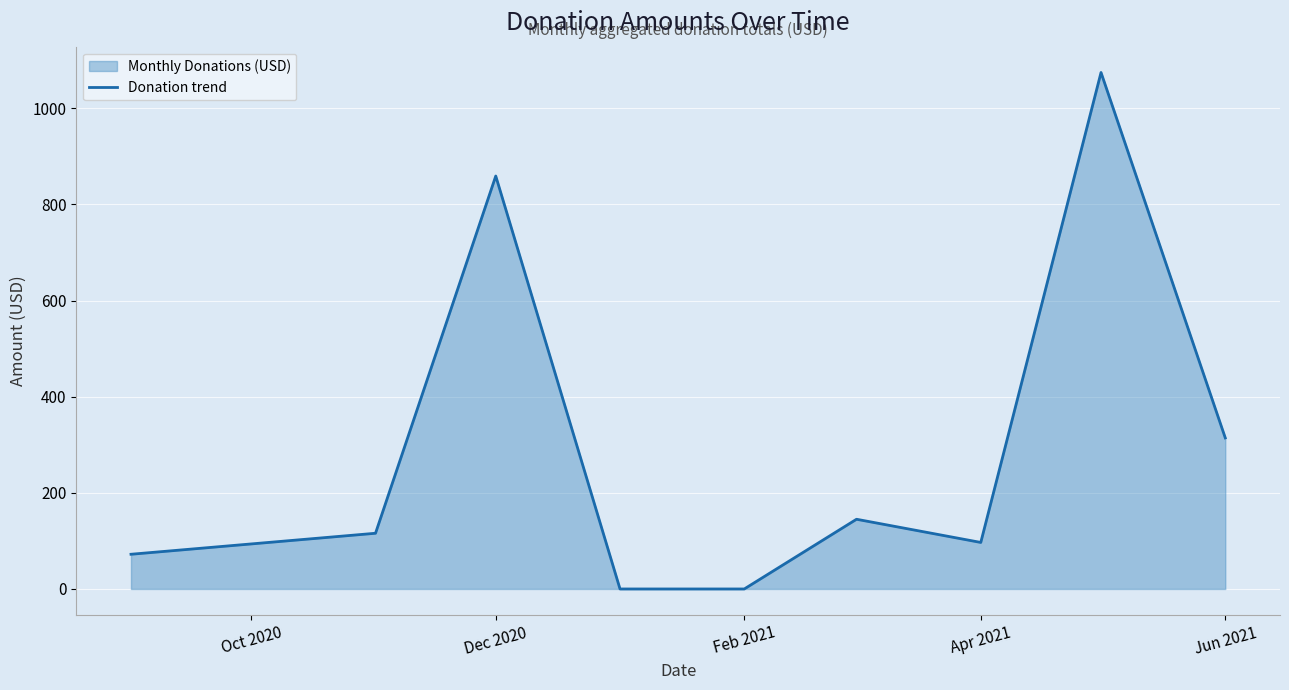

What is the difference between the maximum and minimum values?

1074.5